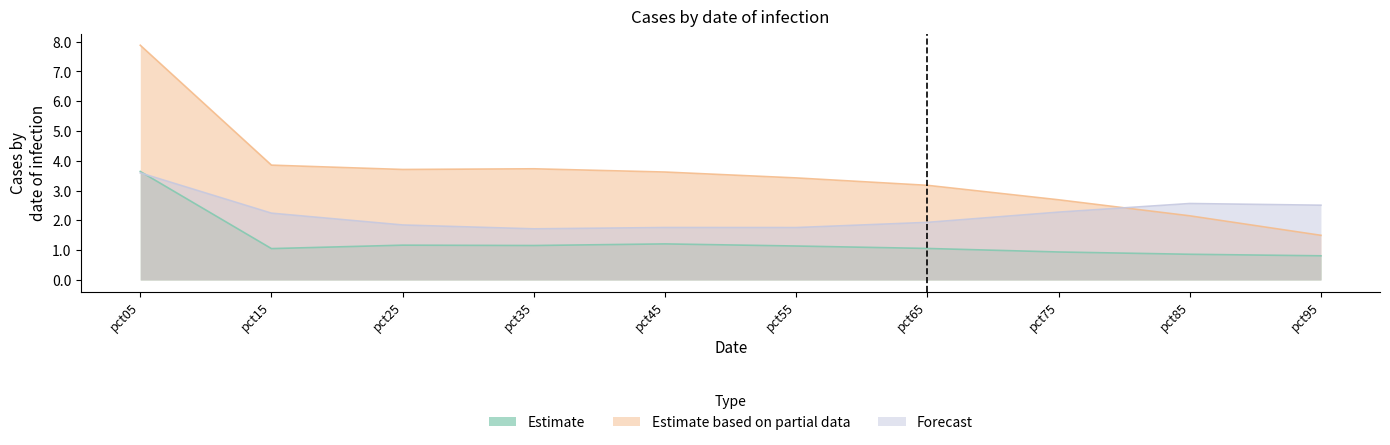

Rank the series by their maximum value, from highest to lowest.

Estimate based on partial data, Estimate, Forecast